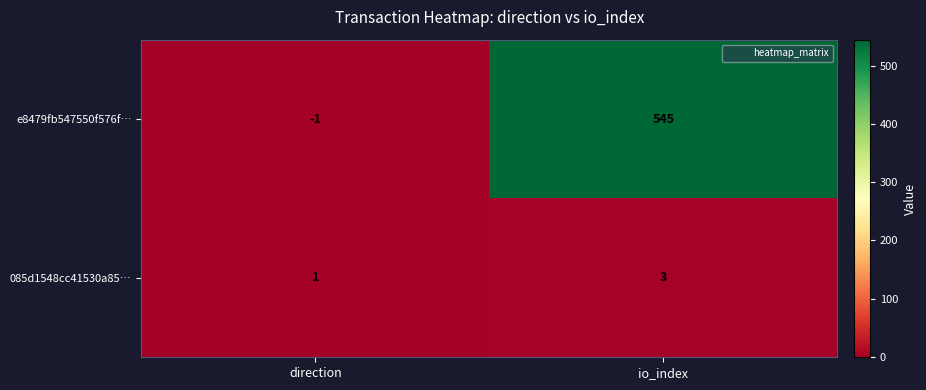

Reading left to right, transcribe all the data shown in this chart.

e8479fb547550f576f…: -1	545
085d1548cc41530a85…: 1	3